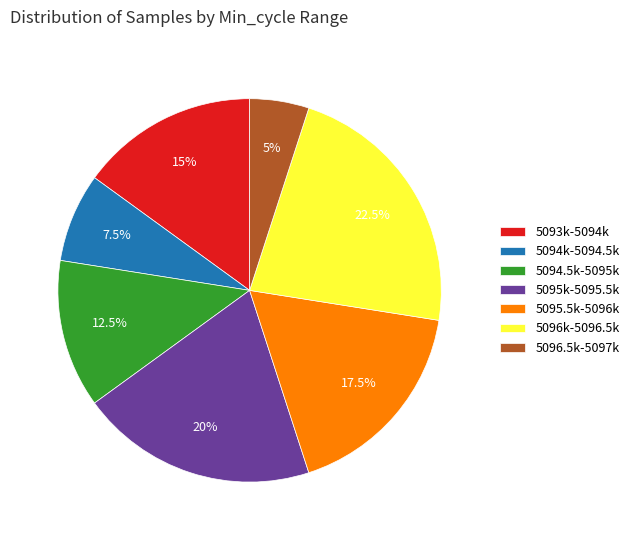

Which has a higher value, 5095.5k-5096k or 5094k-5094.5k?

5095.5k-5096k